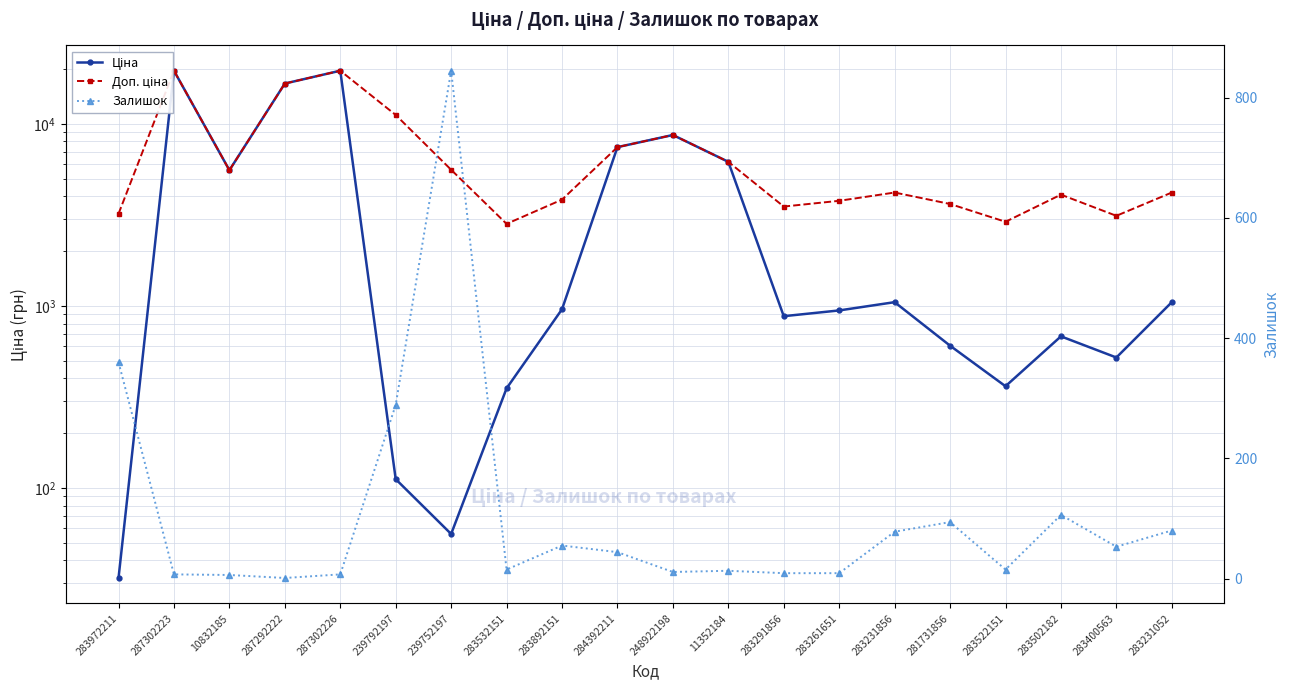

At how many categories does at least one series exceed 4116?

11